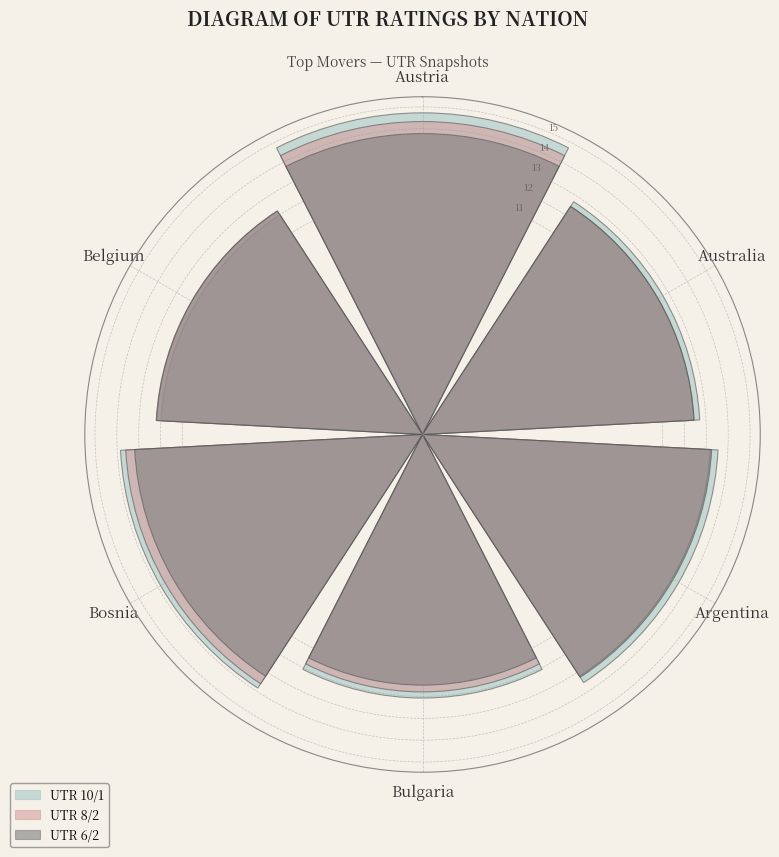

Is it true that Argentina is 17% of the pie?

True